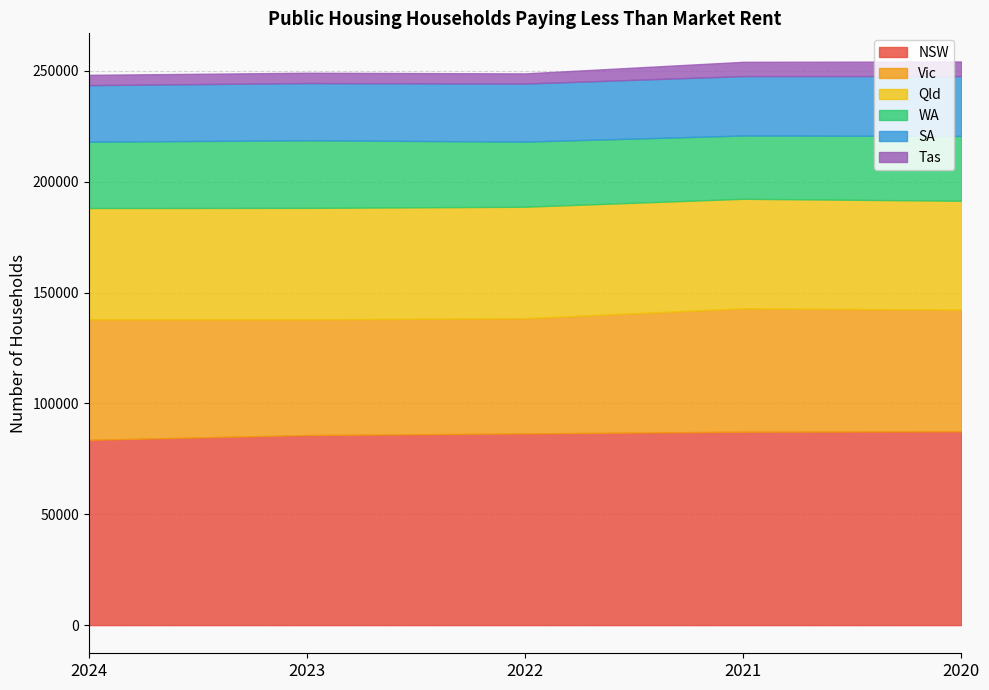

Reading left to right, list all the values displayed in this chart.

NSW: 83582	85723	86458	87228	87386
Vic: 54327	52157	51966	55644	54884
Qld: 50220	50304	50274	49415	49128
WA: 29908	30486	29372	28532	29244
SA: 25508	25808	26185	26804	26986
Tas: 4653	4654	4585	6444	6575